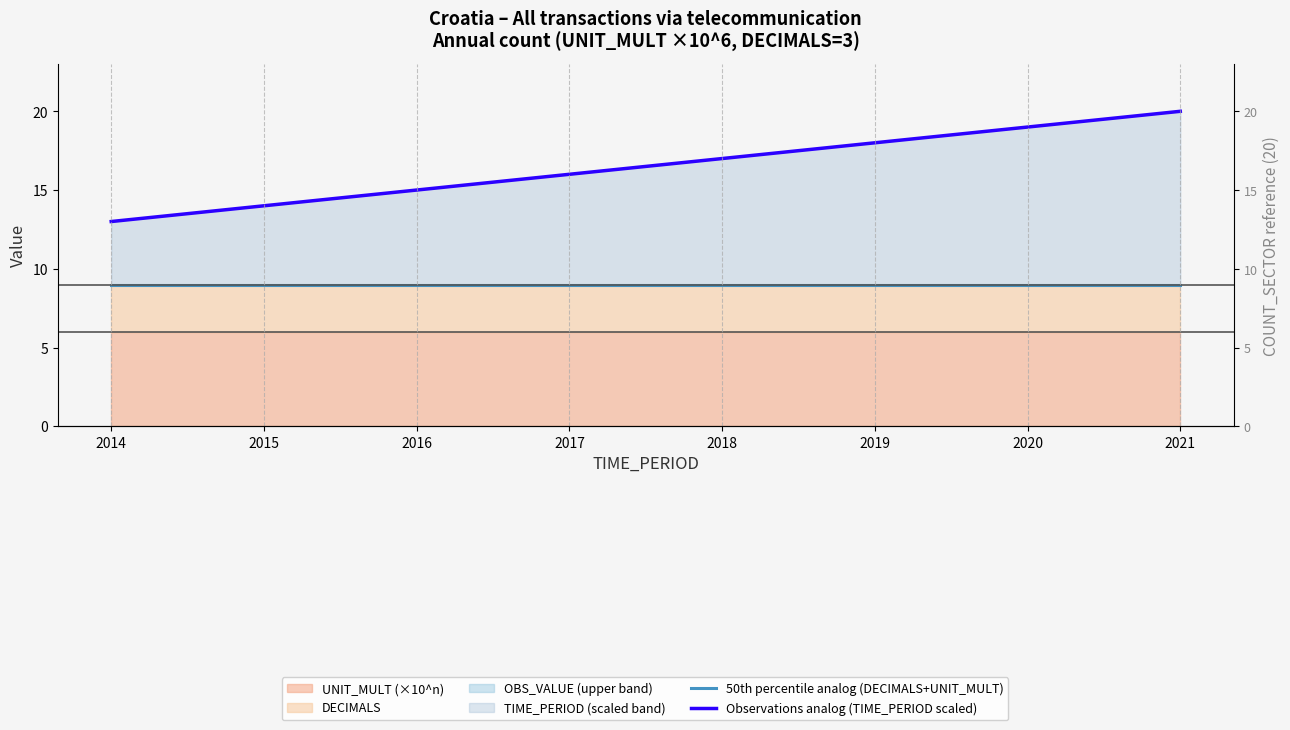

Rank the series by their maximum value, from highest to lowest.

Observations analog (TIME_PERIOD scaled), 50th percentile analog (DECIMALS+UNIT_MULT)